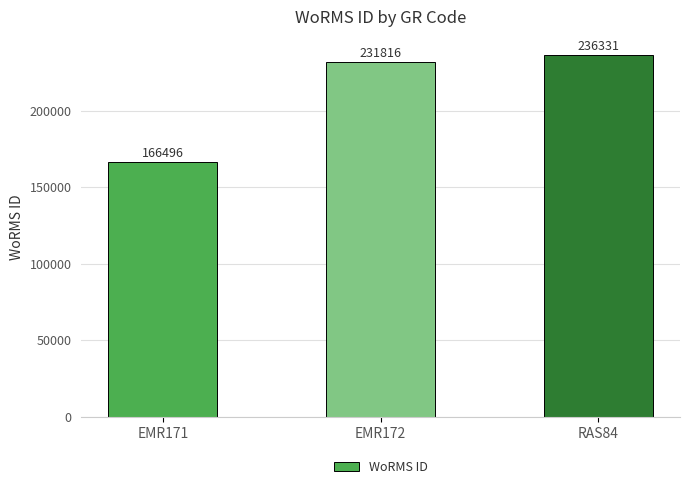

What is the label of the 1st bar from the left?

EMR171